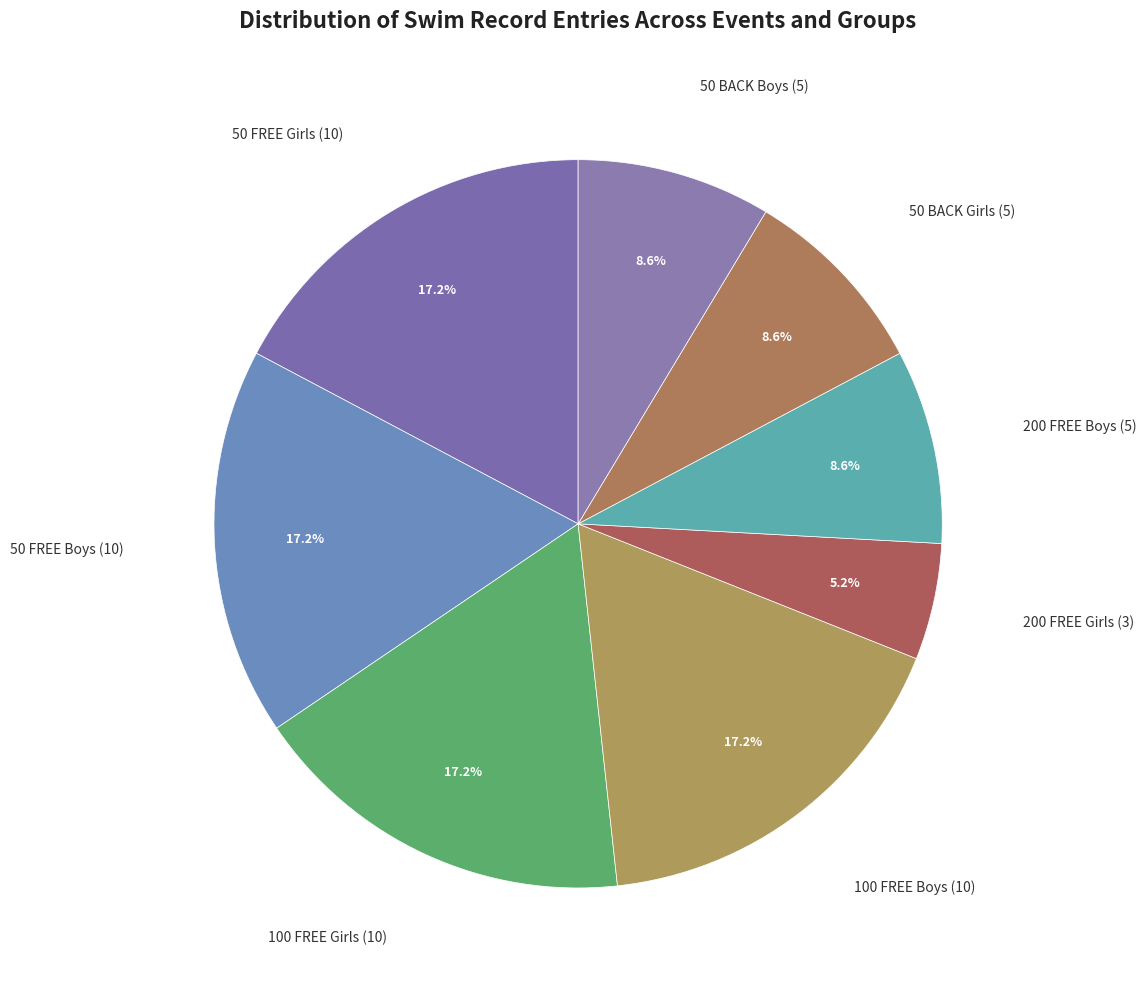

To the nearest percent, what portion does 50 BACK Girls represent?

9%